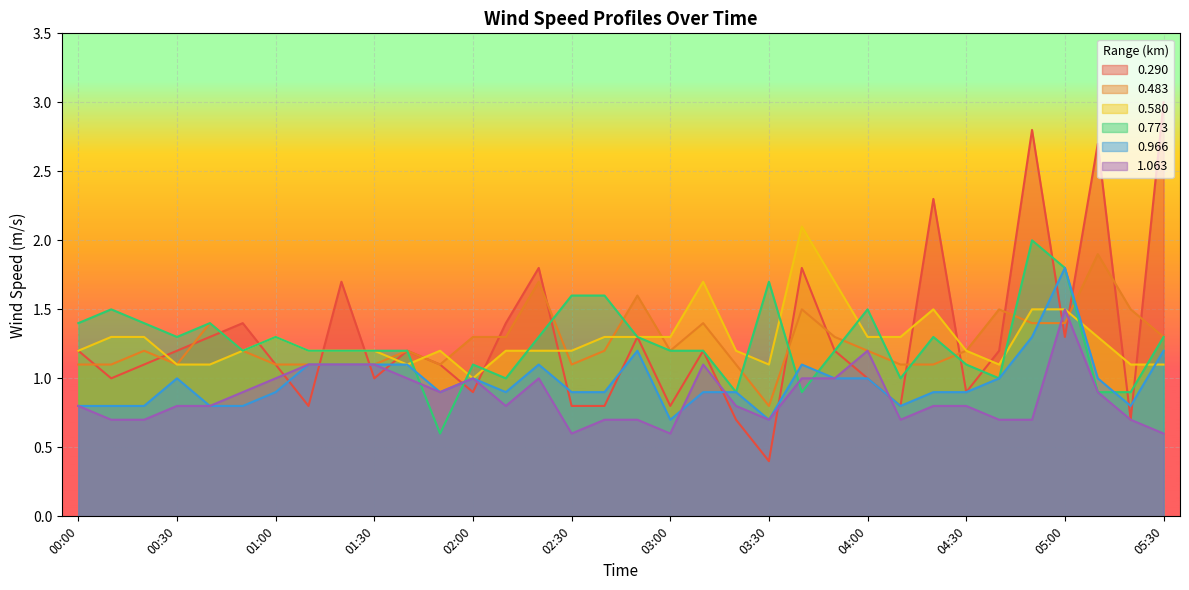

The 0.966 series shows 0.3 at 03:30. True or false?

False